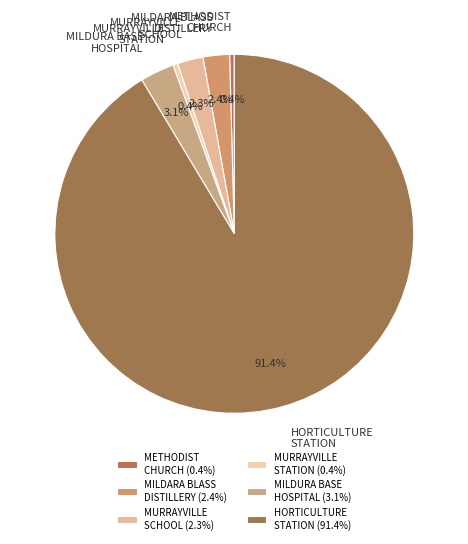

Count the number of slices in the pie.

6